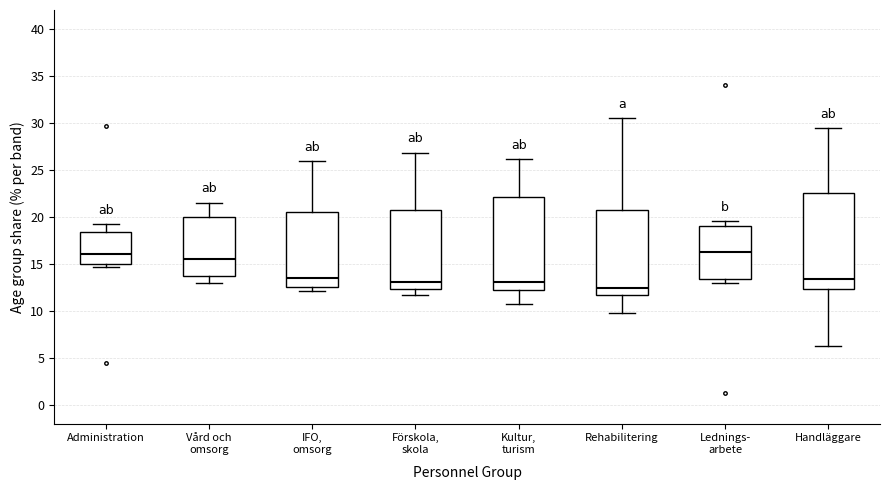

Which box has the lowest median line?

Rehabilitering